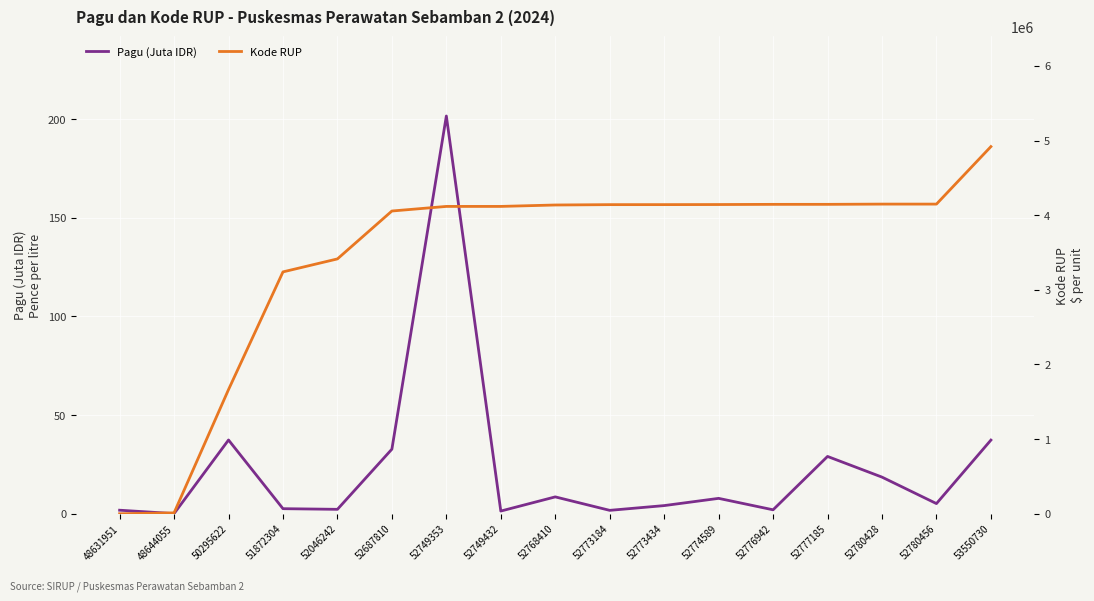

What is the value of the Kode RUP point at the 2nd from the left?

12104.0